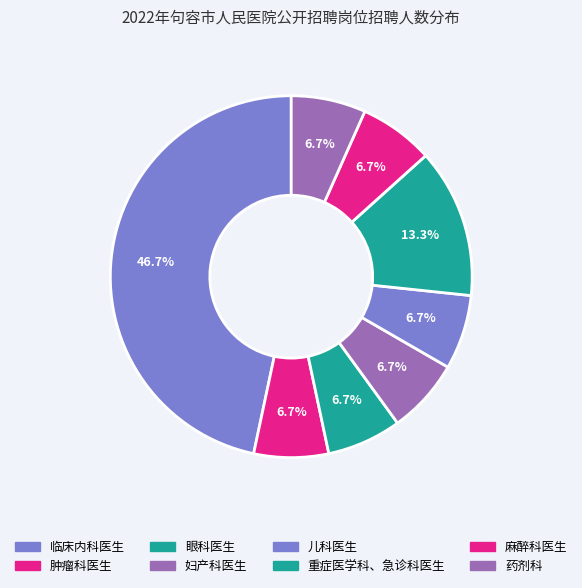

To the nearest percent, what portion does 药剂科 represent?

7%